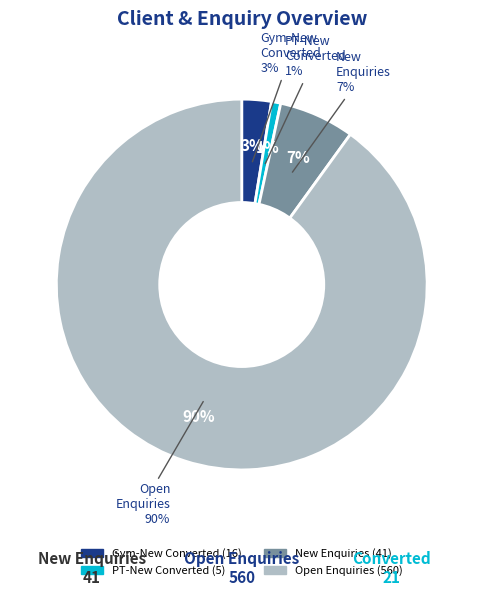

What is the smallest slice in the pie chart?

PT-New (Client)